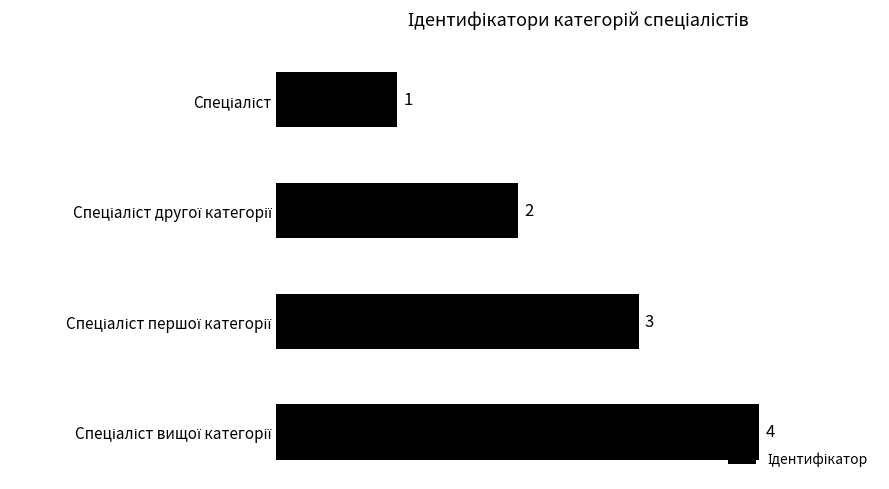

What is the sum of all values?

10